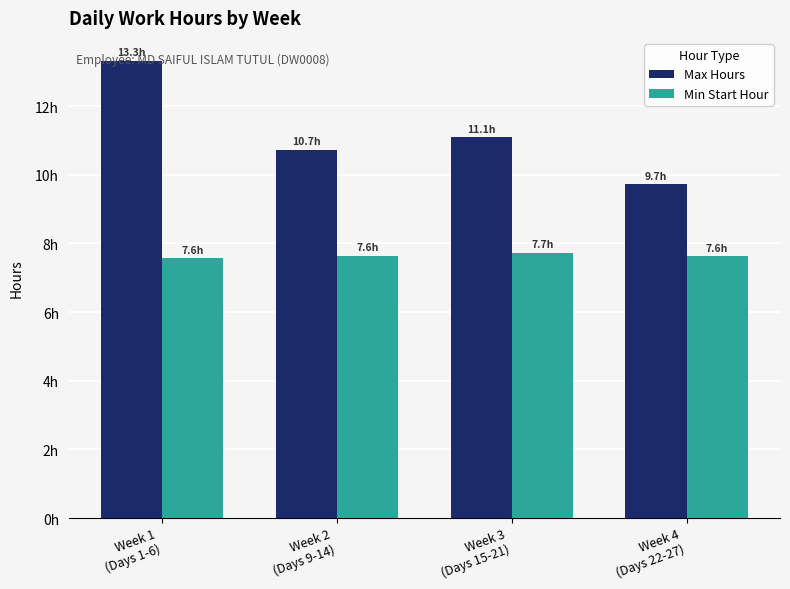

At which label is Max Hours closest to 11?

Week 3
(Days 15-21)